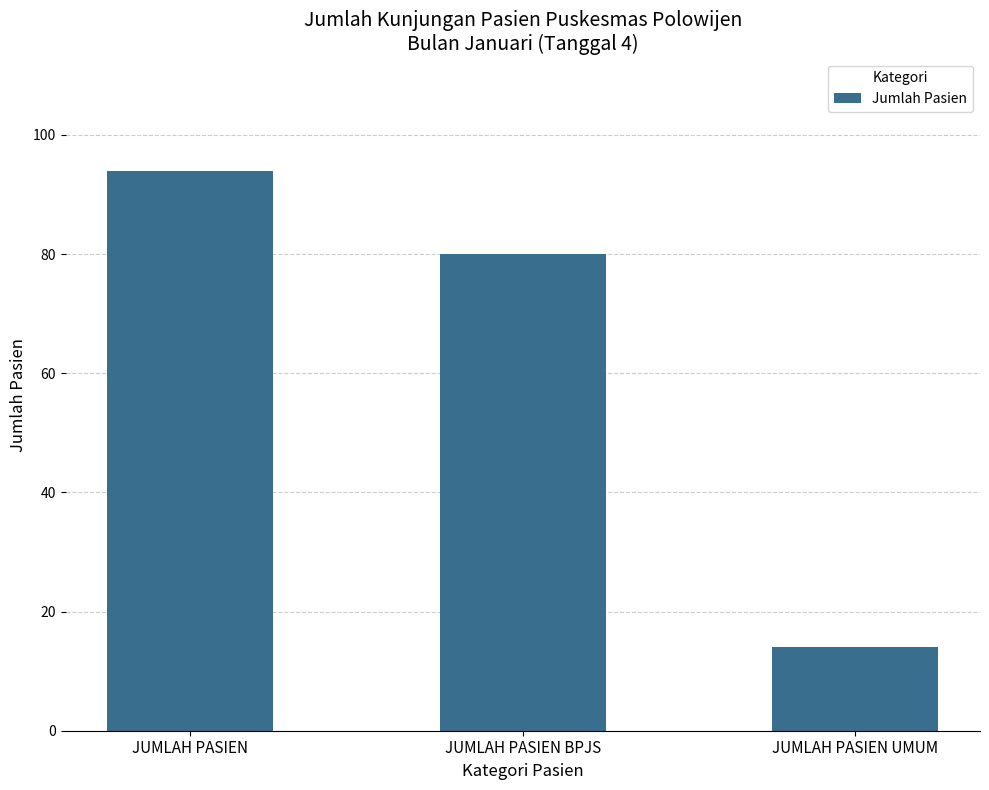

What is the difference between the values at JUMLAH PASIEN BPJS and JUMLAH PASIEN UMUM?

66